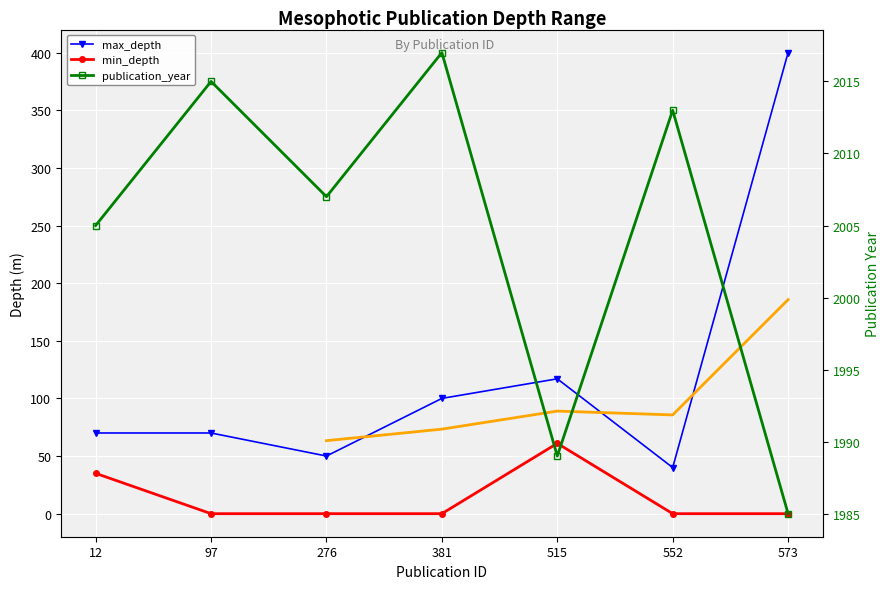

At how many categories does at least one series exceed 1325?

7